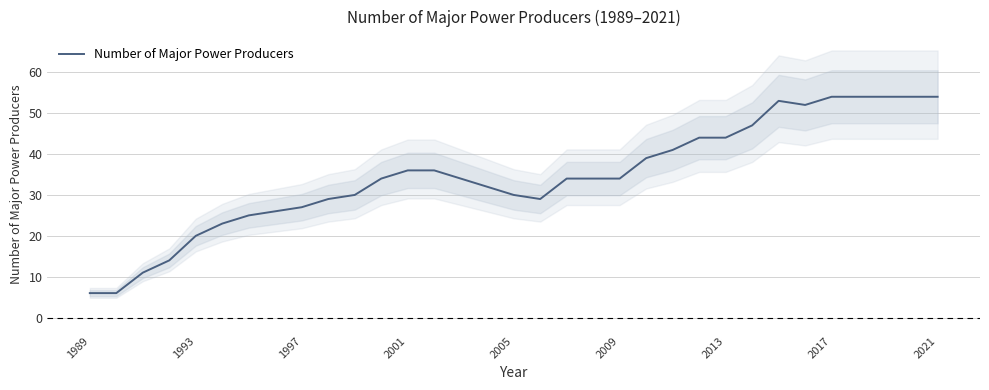

What is the value of the 11th point from the left?

30